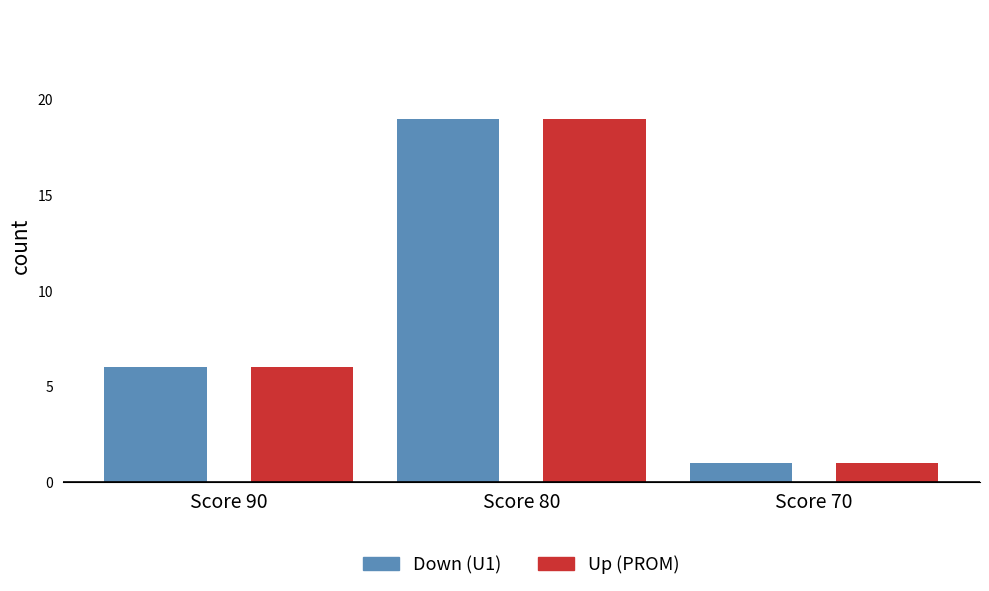

What is the total value across all series at Score 80?

38